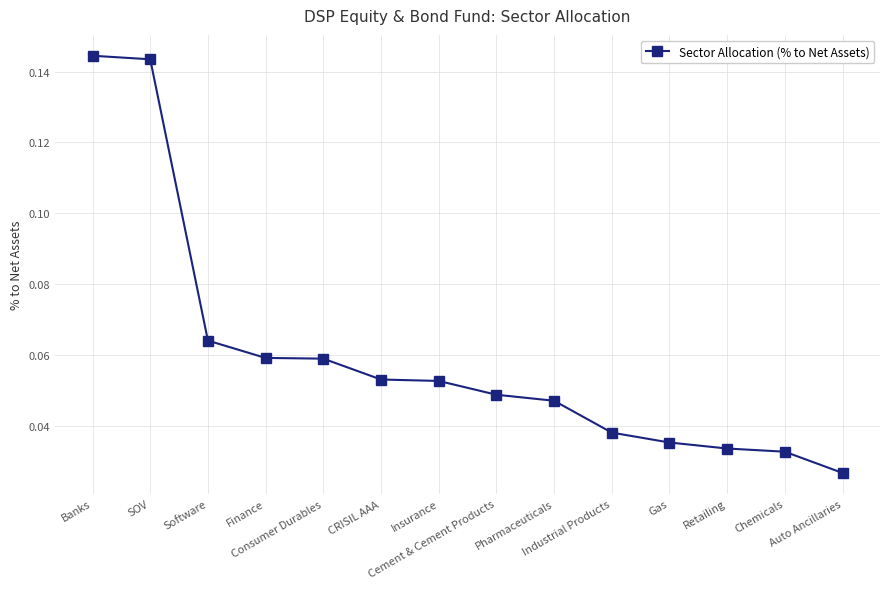

What is the sum of all values?

0.8